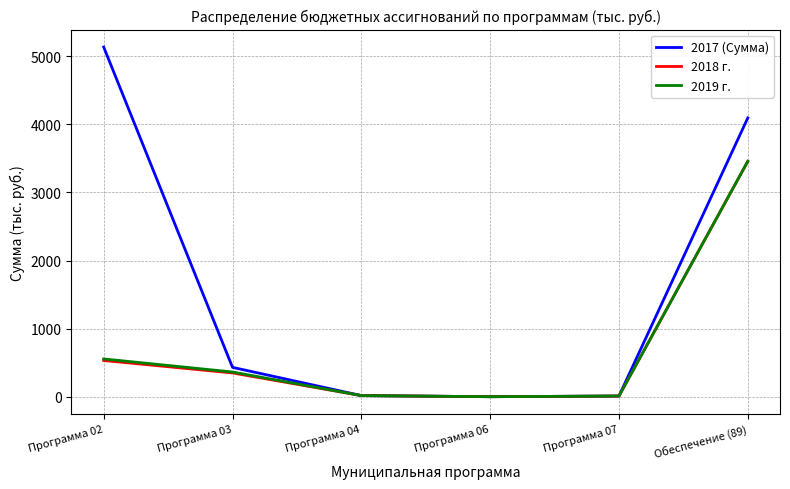

Between Программа 03 and Программа 04, which series saw the biggest shift?

2017 (Сумма)